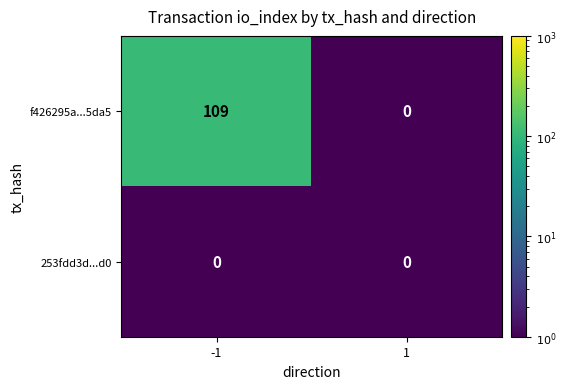

What is the maximum value for f426295a...5da5?

109